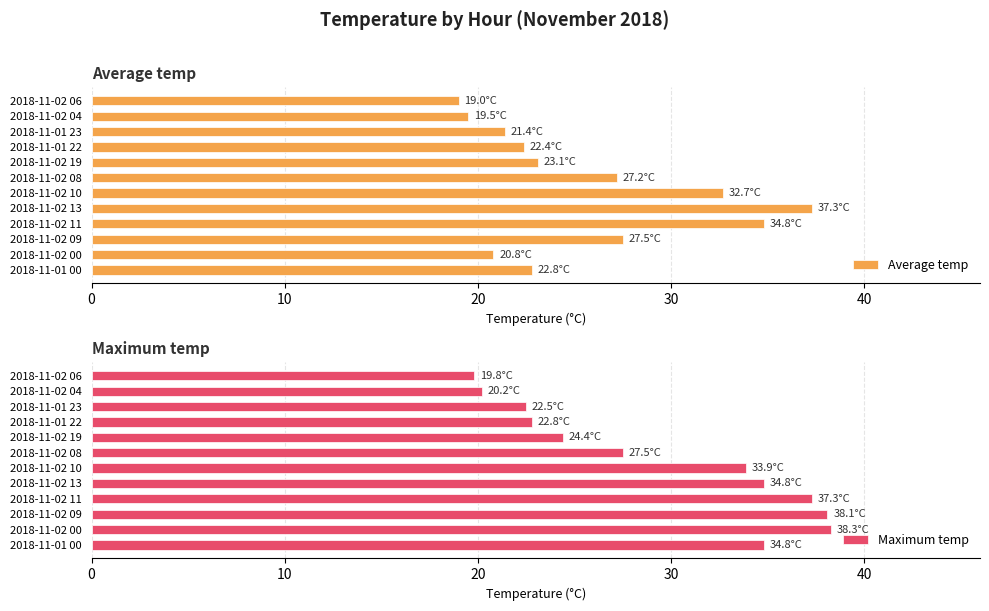

True or false: Average temp has a value of 20.8 at 2018-11-02 00.

True